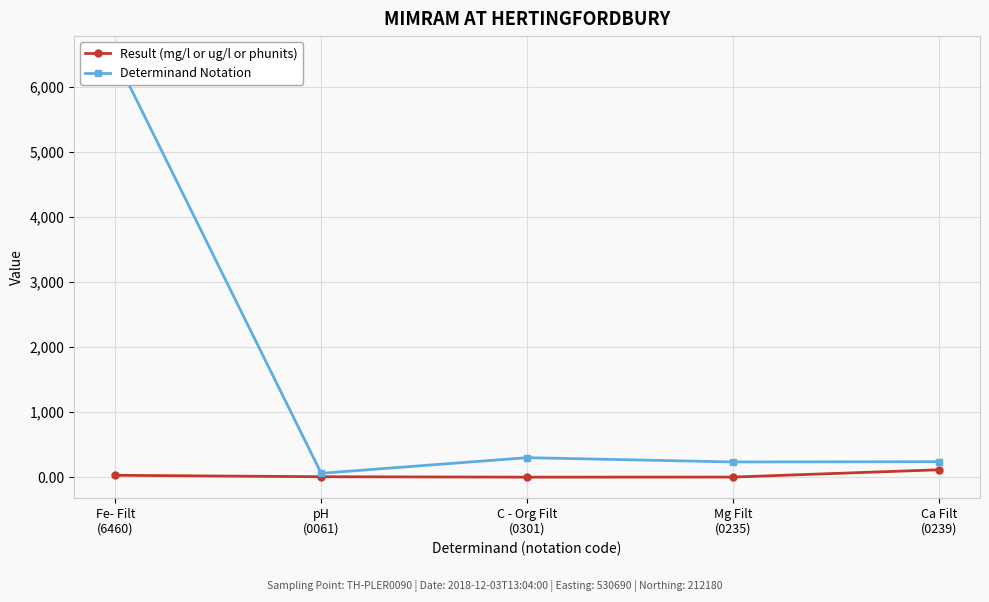

What is the difference between the maximum and second lowest values in the Result (mg/l or ug/l or phunits) series?

112.5